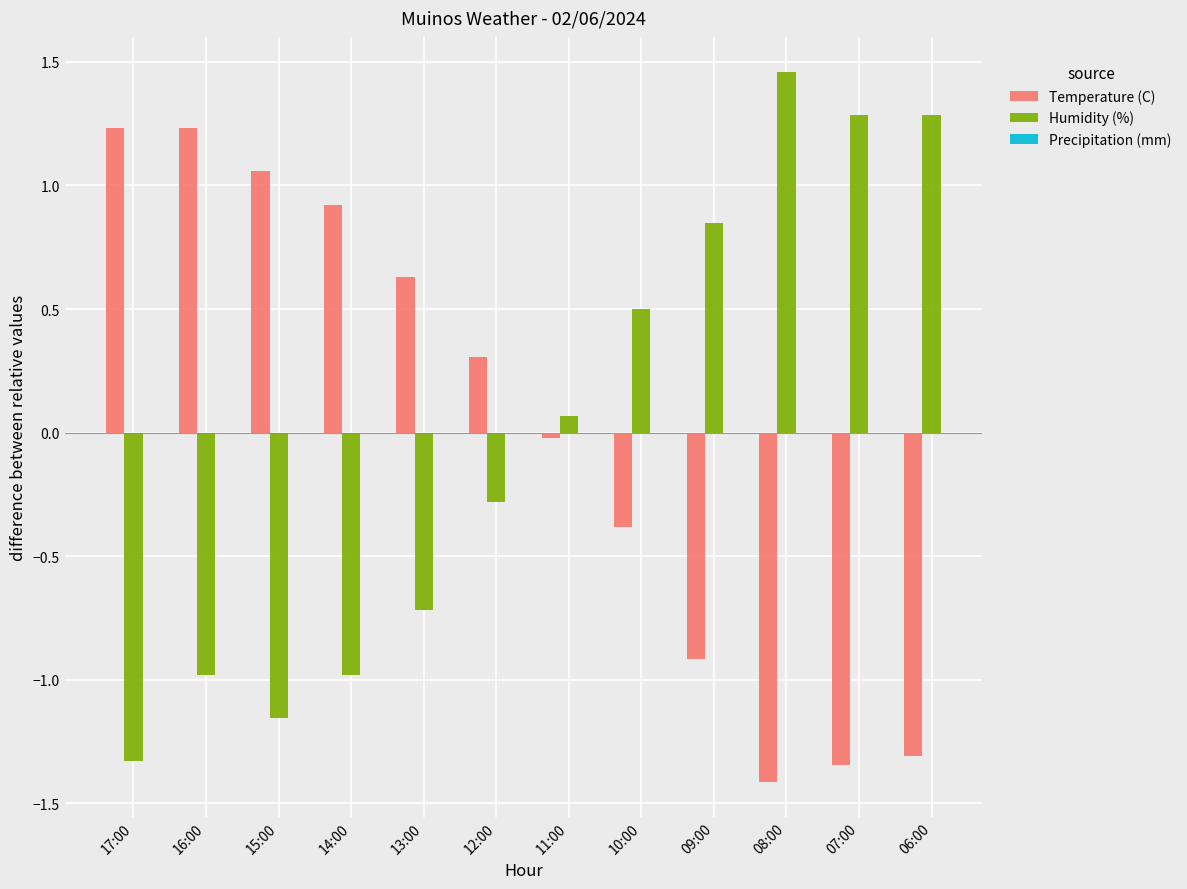

What is the difference between the second highest and minimum values in the Temperature (C) series?

2.6